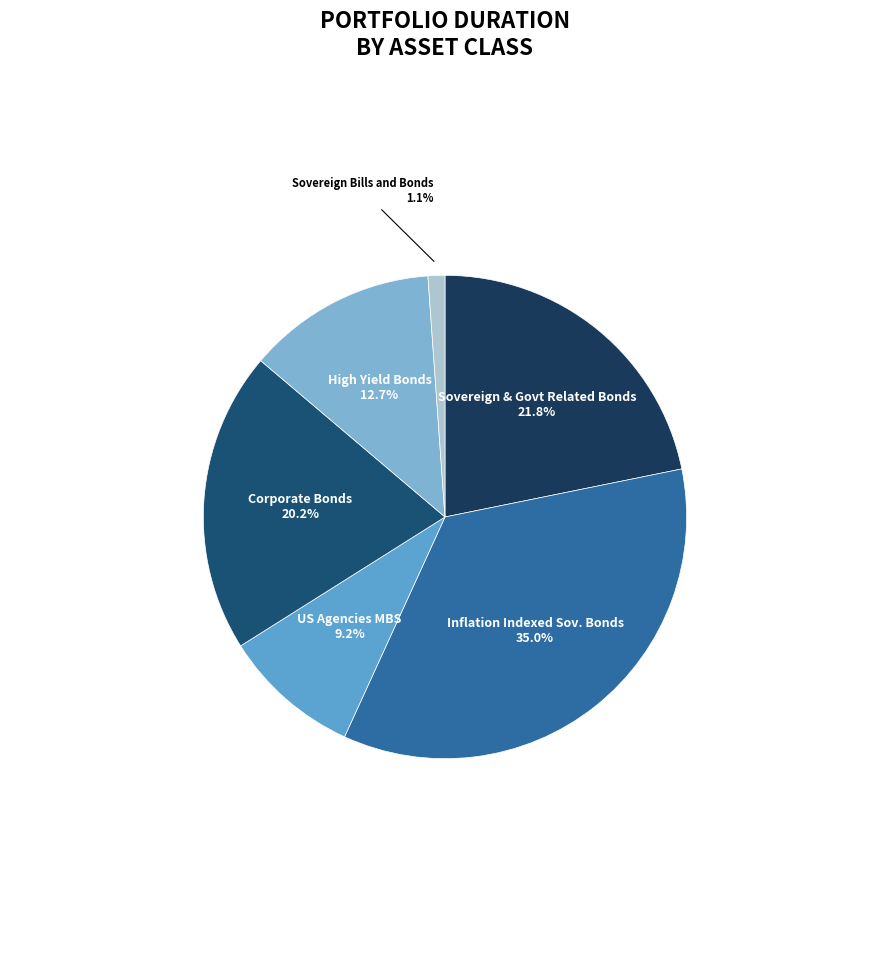

Which category has the smallest portion of the pie?

Sovereign Bills and Bonds